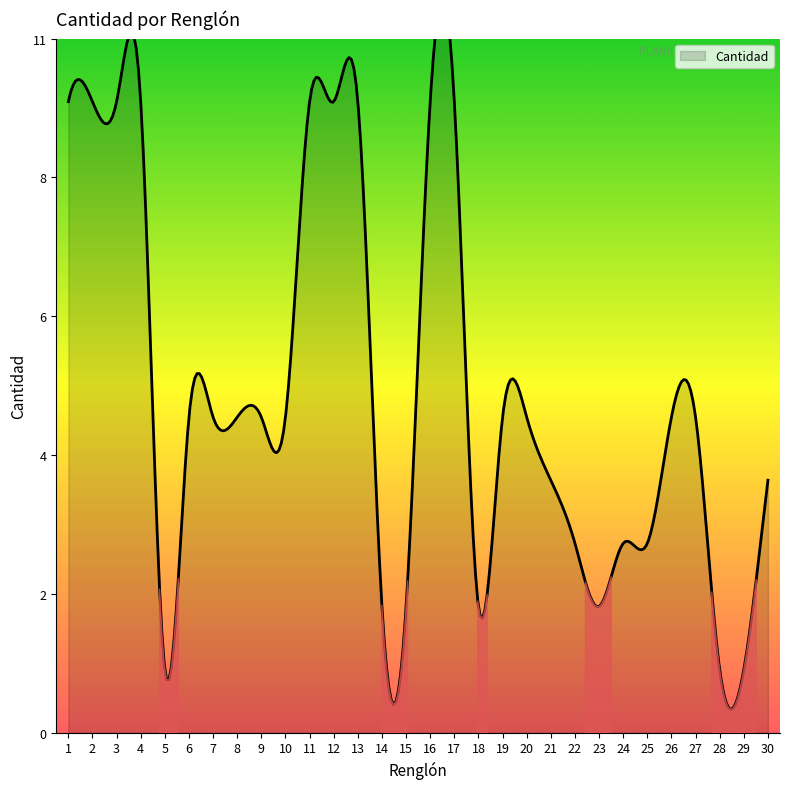

What is the value of the 22nd point from the left?

3